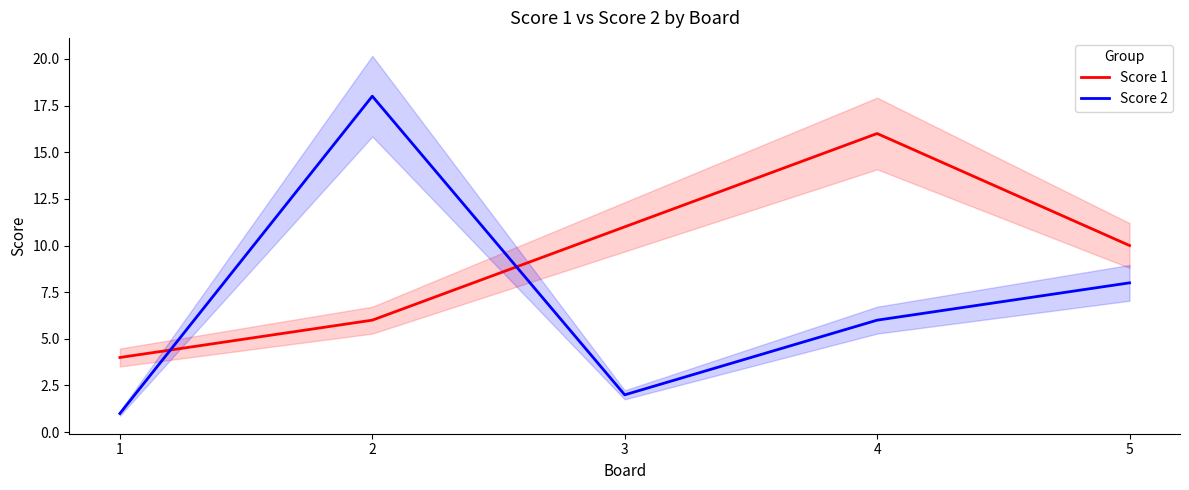

Rank the series by their maximum value, from highest to lowest.

Score 2, Score 1